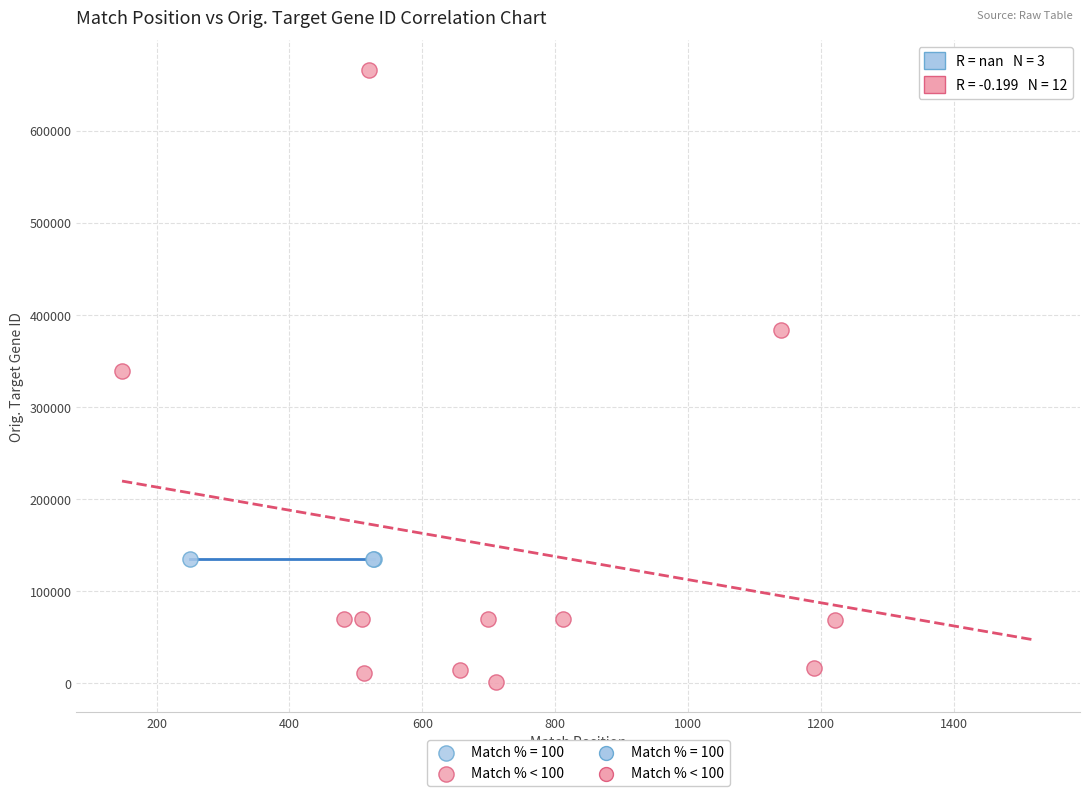

Which series contains the highest Y value?

Match % < 100